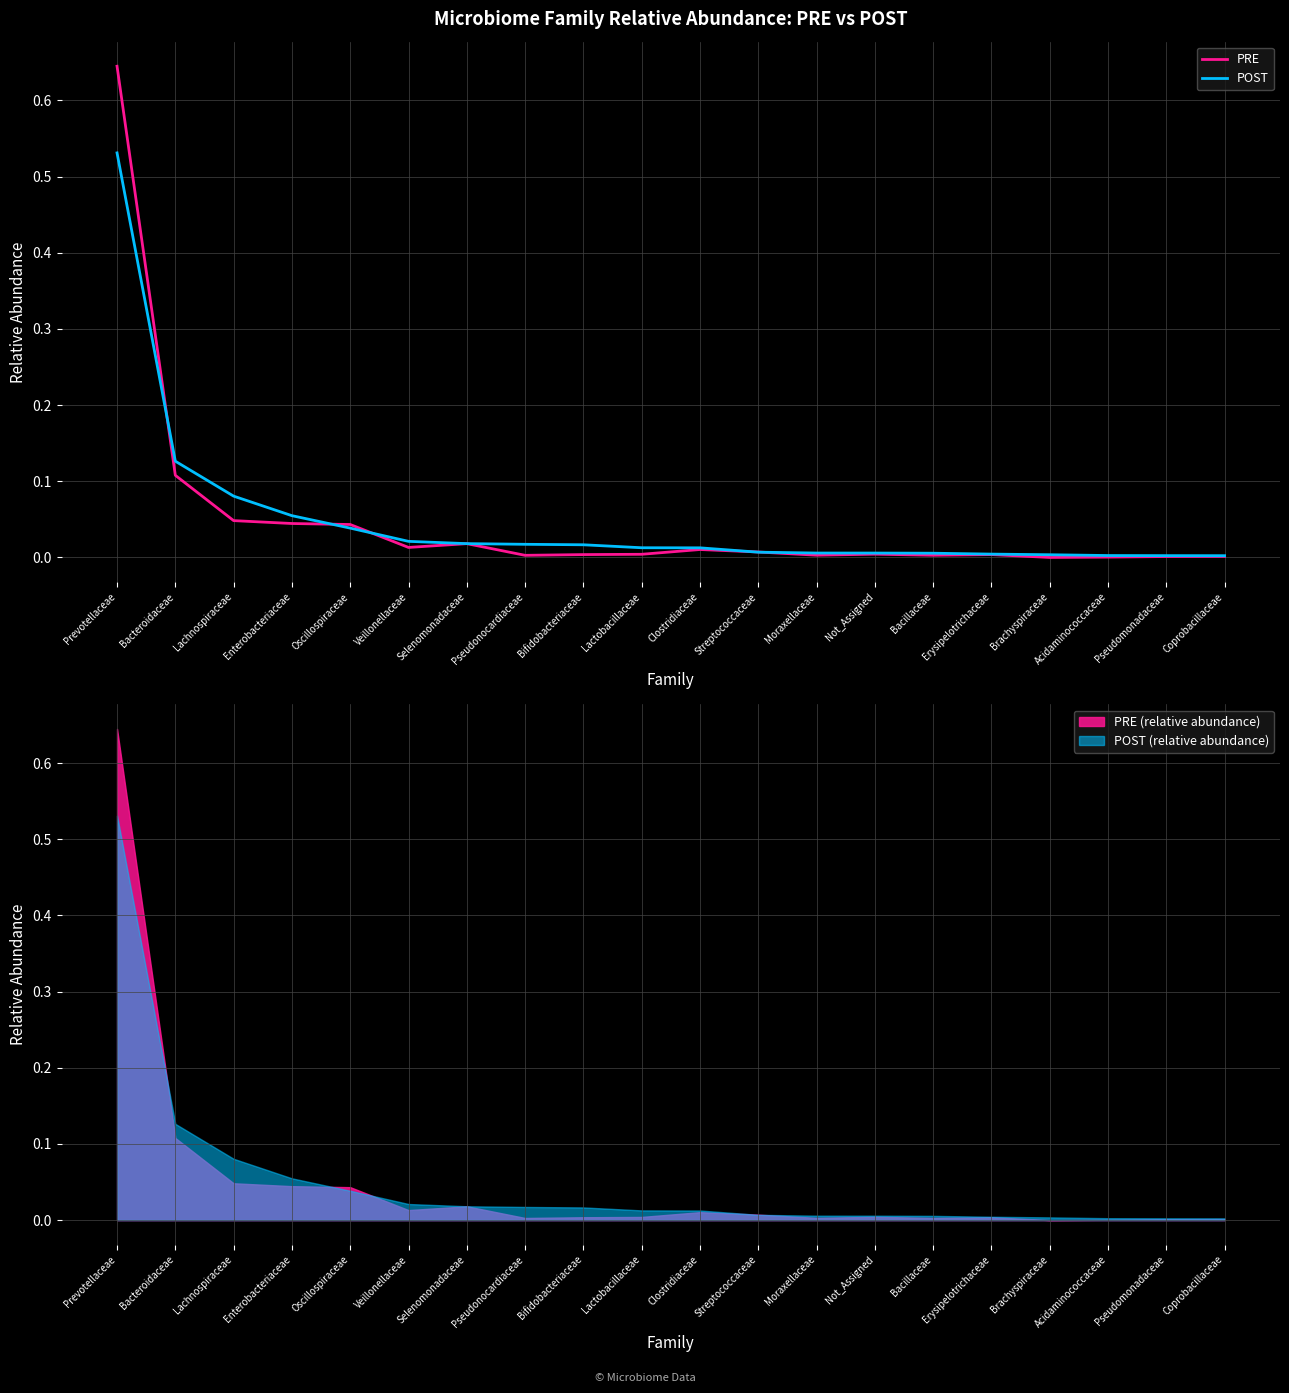

Reading left to right, what are all the values shown in this chart?

PRE: 0.6	0.1	0.0	0.0	0.0	0.0	0.0	0.0	0.0	0.0	0.0	0.0	0.0	0.0	0.0	0.0	0.0	0.0	0.0	0.0
POST: 0.5	0.1	0.1	0.1	0.0	0.0	0.0	0.0	0.0	0.0	0.0	0.0	0.0	0.0	0.0	0.0	0.0	0.0	0.0	0.0